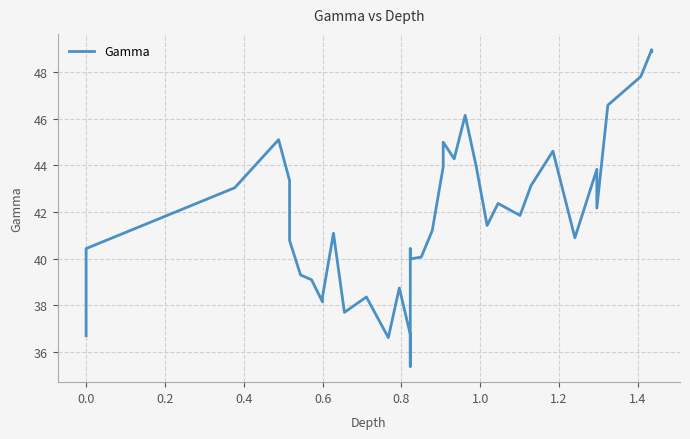

What is the minimum value shown in the chart?

35.4